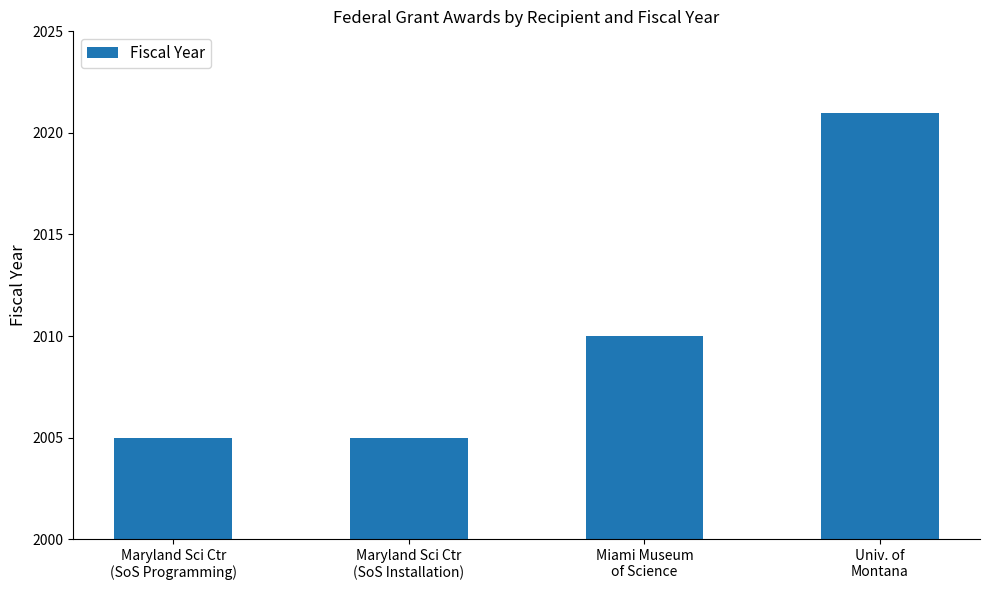

Reading left to right, list all the values displayed in this chart.

Maryland Sci Ctr
(SoS Programming)=2005	Maryland Sci Ctr
(SoS Installation)=2005	Miami Museum
of Science=2010	Univ. of
Montana=2021